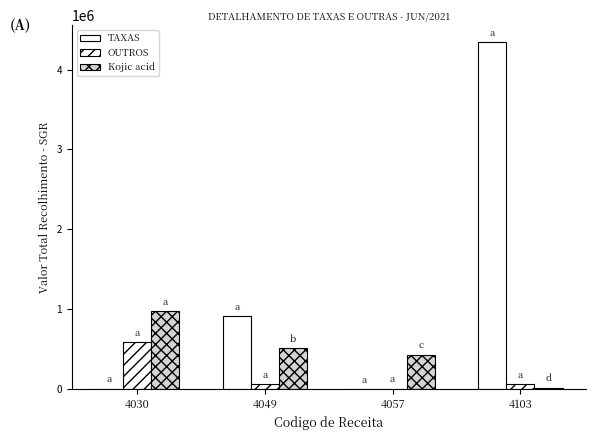

How many values in the Kojic acid series exceed 512748?

2